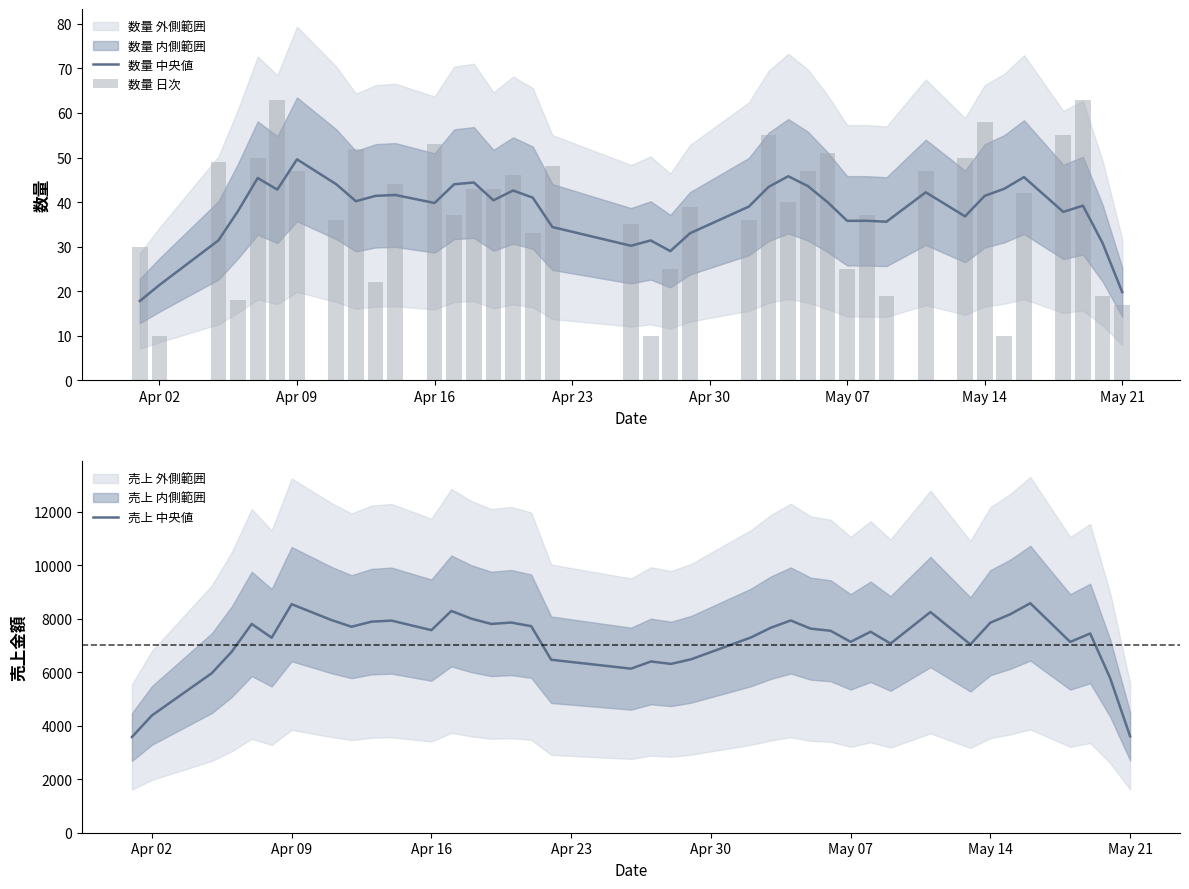

The value of 数量 中央値 at May 21 is 19.8. True or false?

True